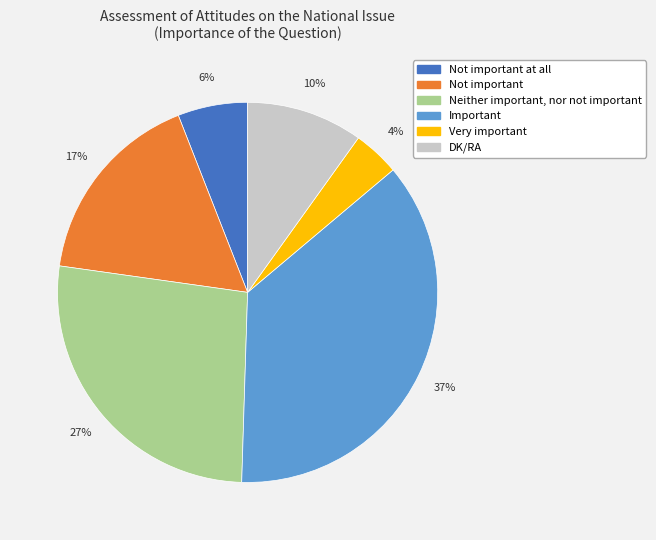

To the nearest percent, what is the average slice percentage?

17%